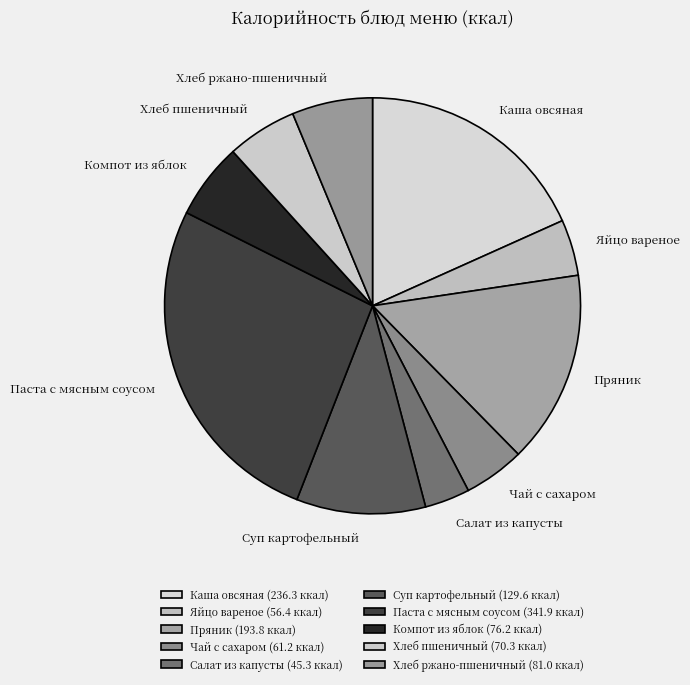

Is it true that Паста с мясным соусом is 26% of the pie?

True